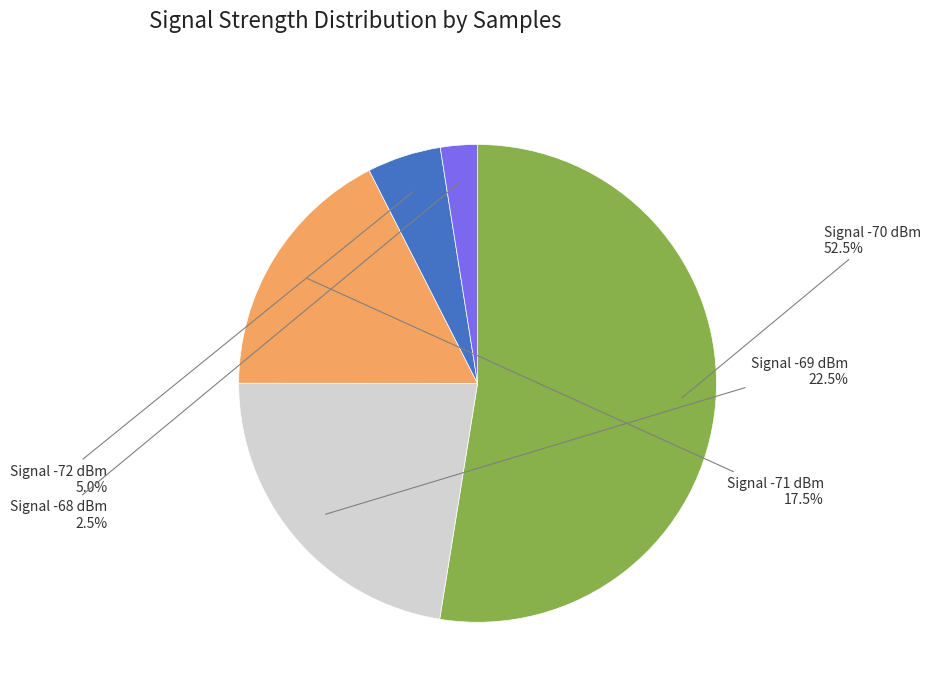

What is the ratio of the value at Signal -69 dBm to the value at Signal -72 dBm?

4.5